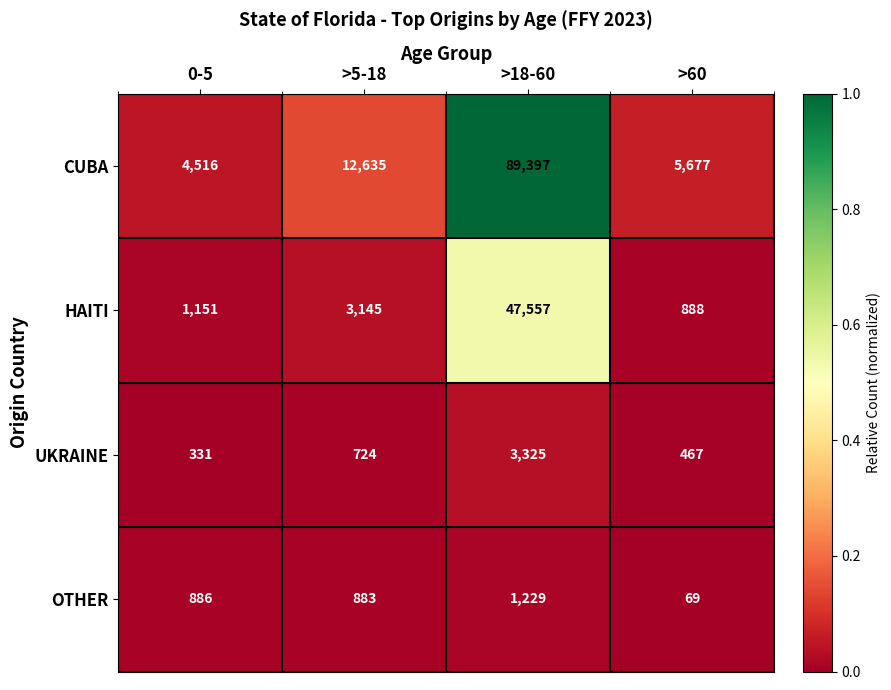

What is the greatest value displayed?

89397